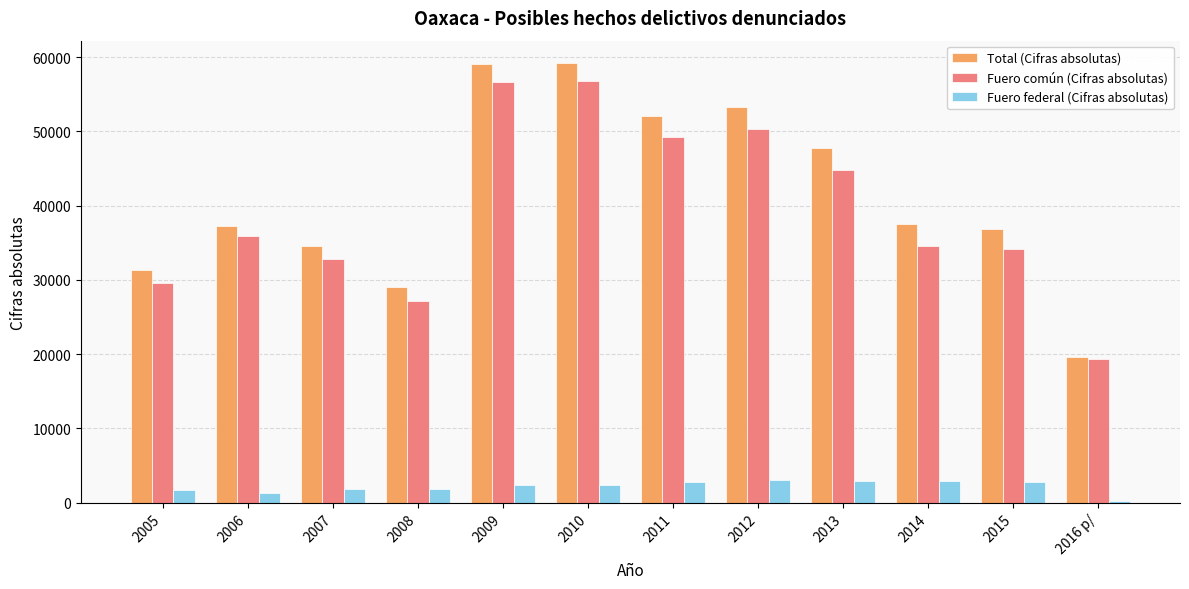

What is the sum of all Fuero común (Cifras absolutas) values?

471430